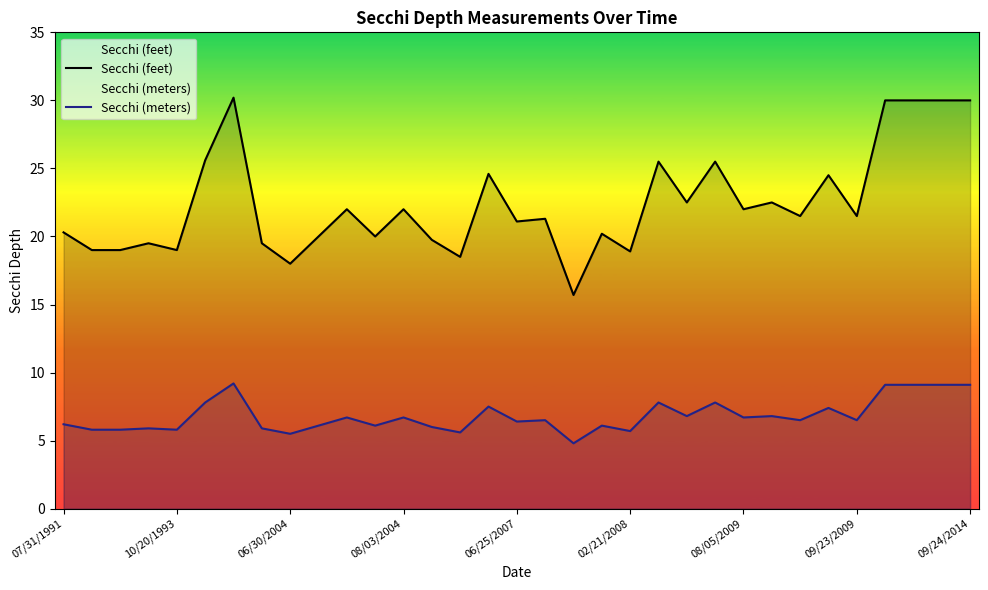

What is the value of the Secchi (meters) point at the 5th from the left?

5.8